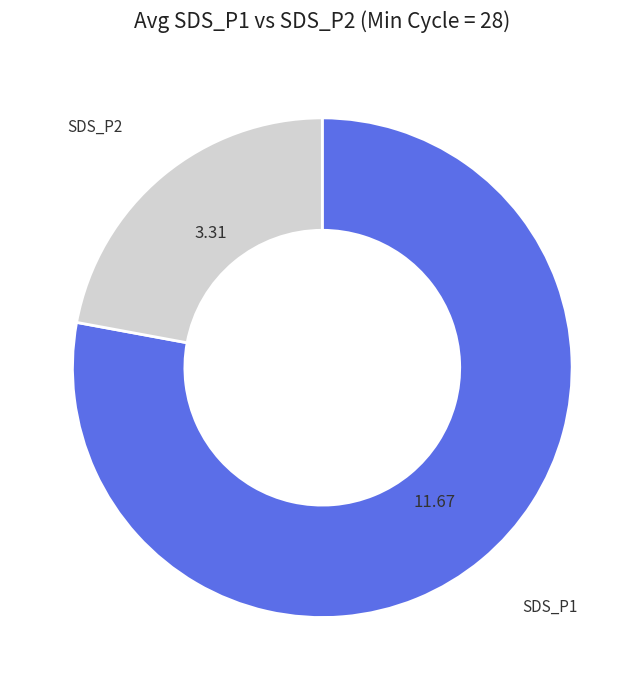

Is there a majority slice in this chart?

Yes